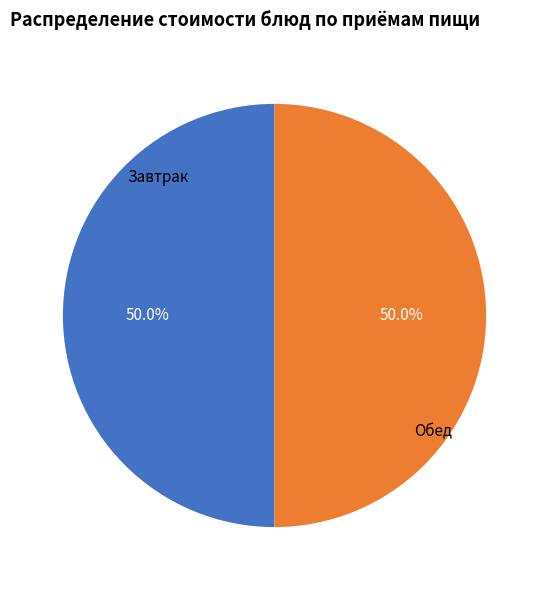

How many segments does this pie chart have?

2